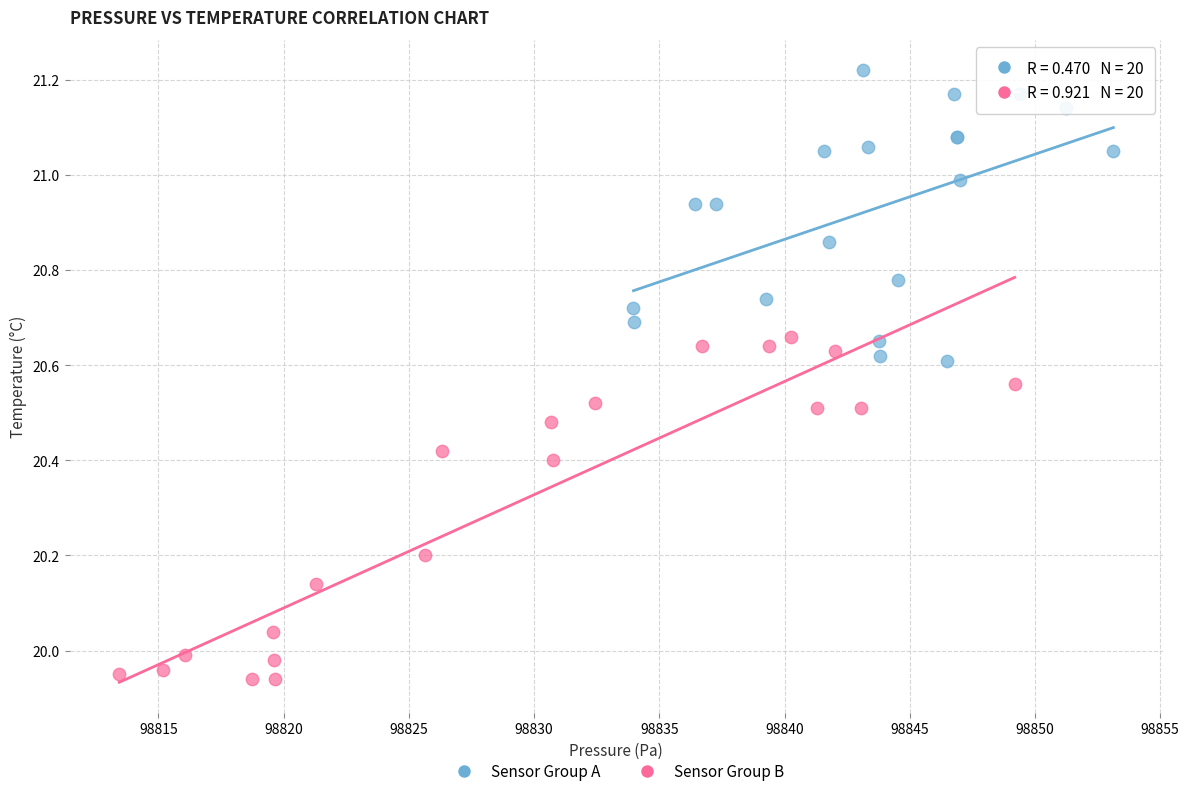

Which series contains the lowest Y value?

Sensor Group B